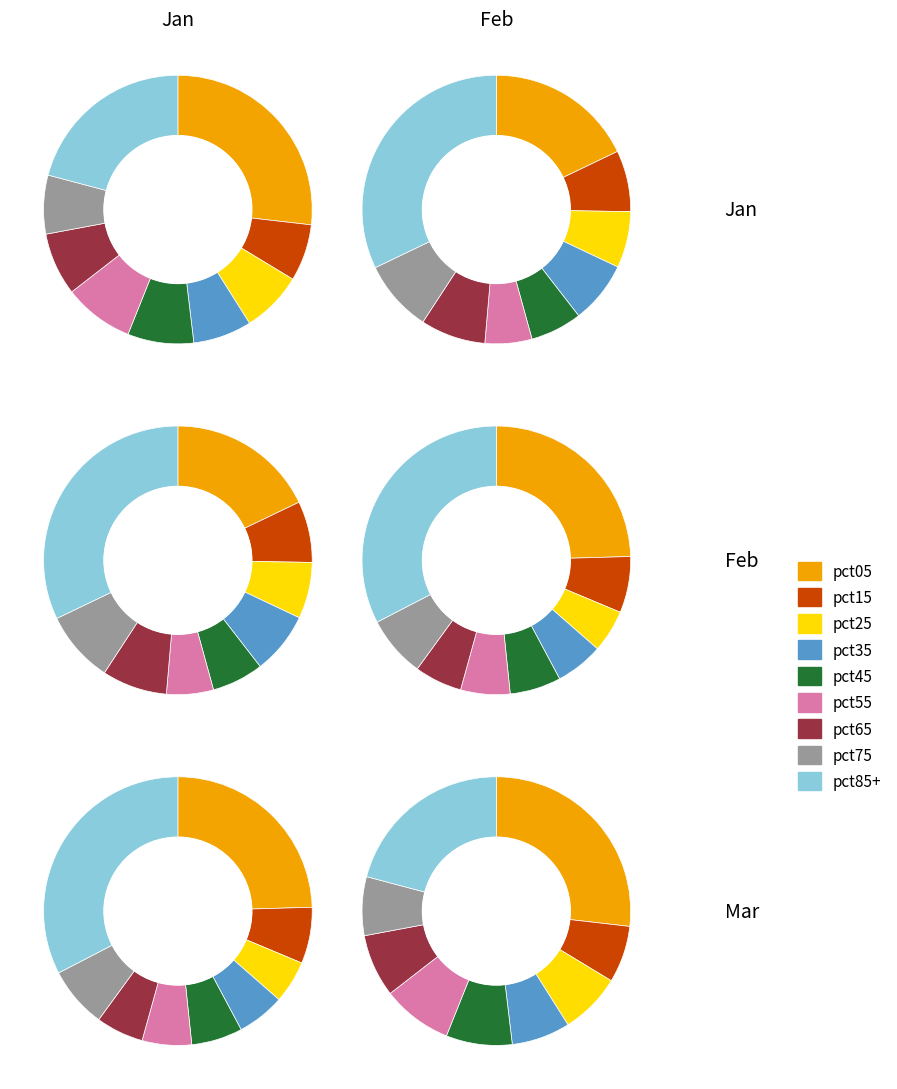

What portion of the pie excludes pct35?

92.9%